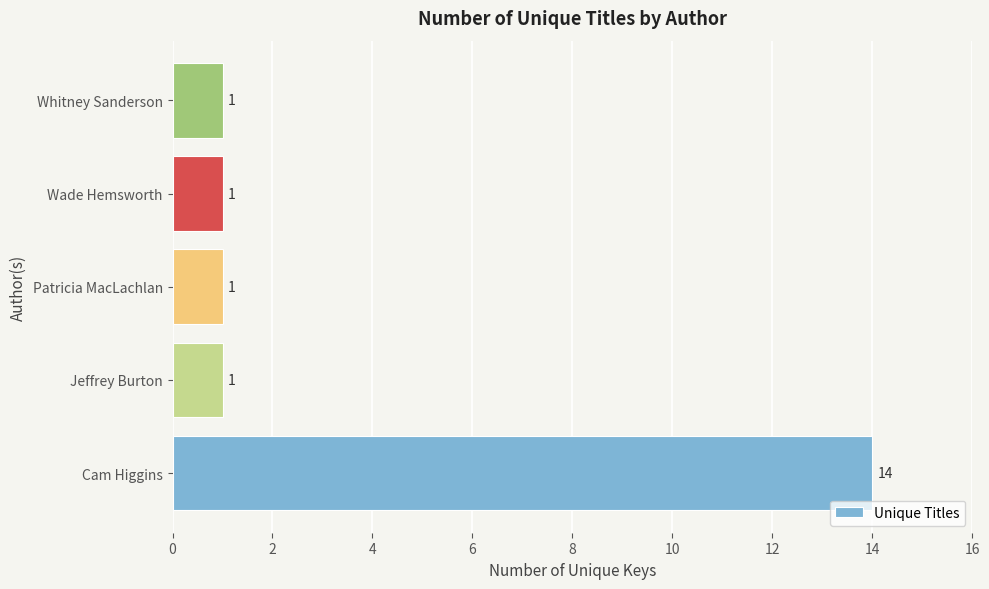

What is the smallest value displayed?

1